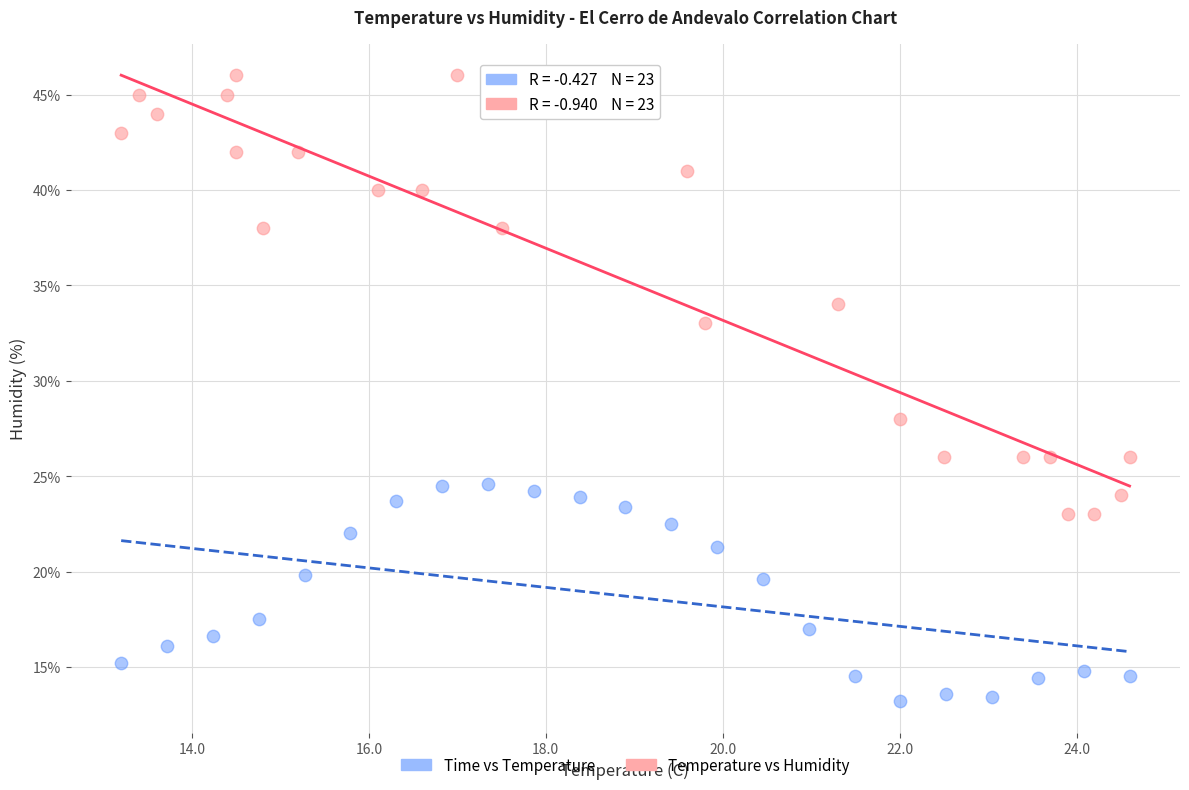

Which series reaches the minimum Y coordinate?

Time vs Temperature